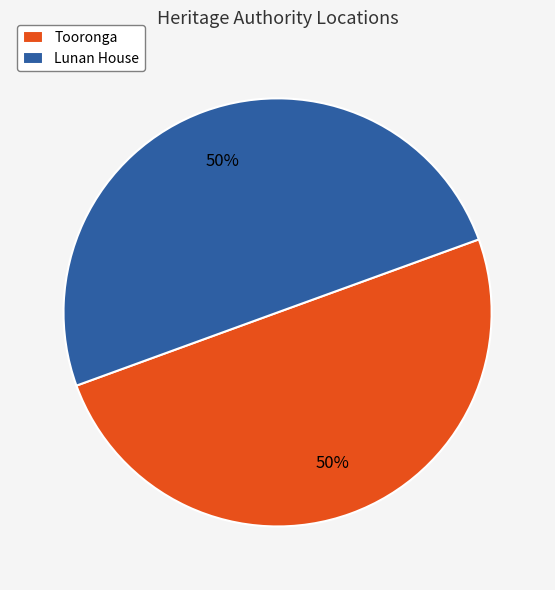

True or false: Tooronga accounts for 50% of the total.

True